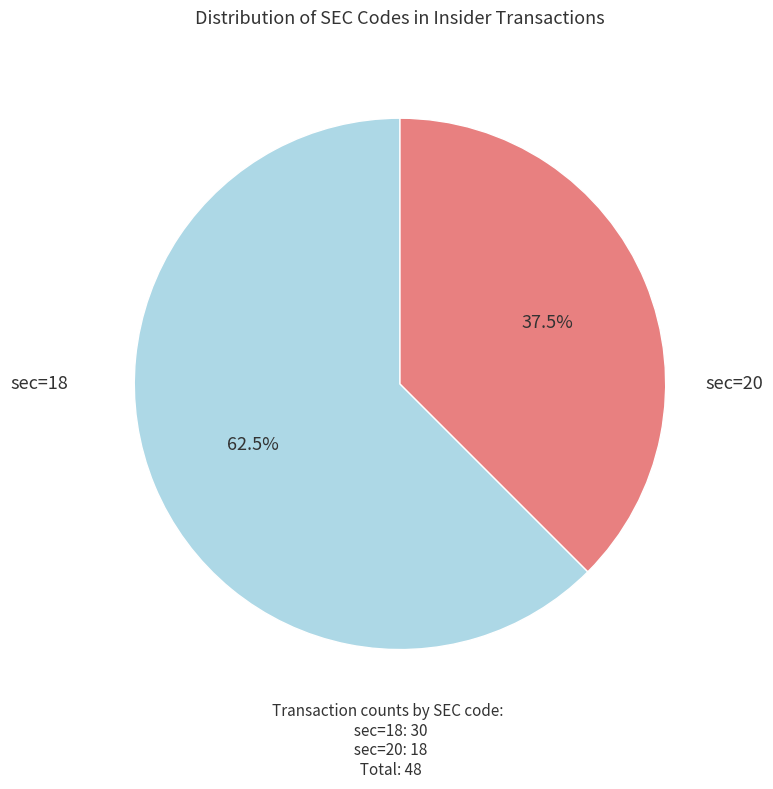

Is there a majority slice in this chart?

Yes